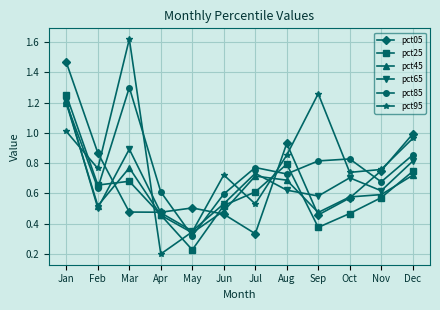

Rank the series by their maximum value, from lowest to highest.

pct45, pct65, pct25, pct85, pct05, pct95